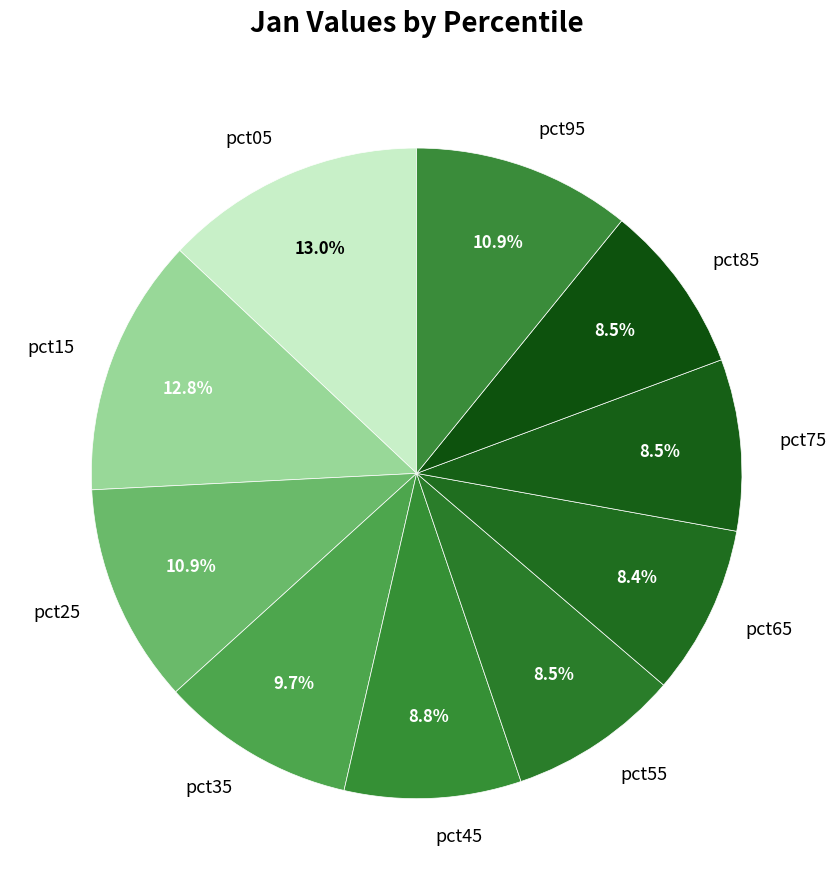

Is the sum of pct55 and pct45 greater than half?

No